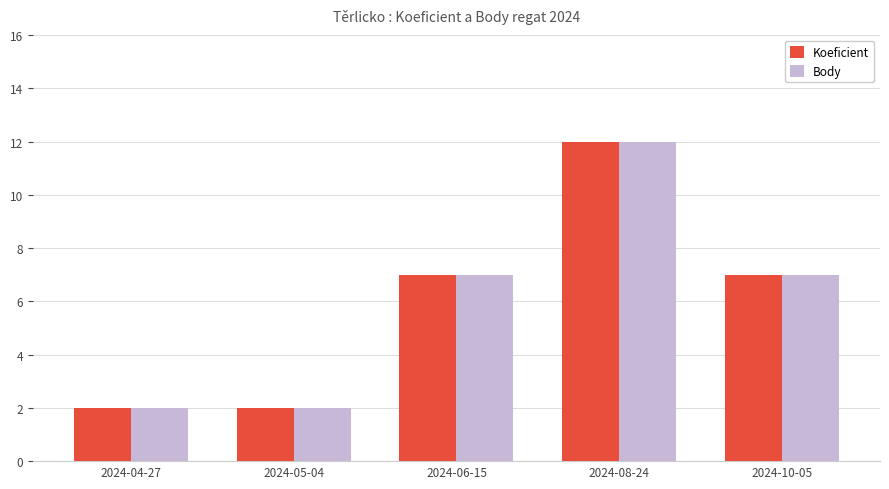

What is the total value across all series at 2024-04-27?

4